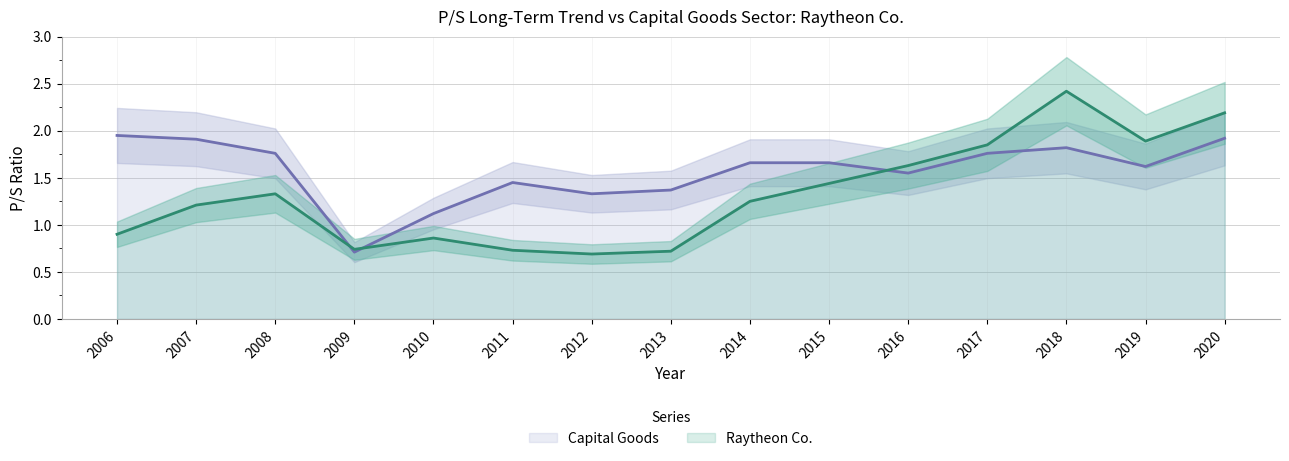

Which series has the largest total across all categories?

Capital Goods